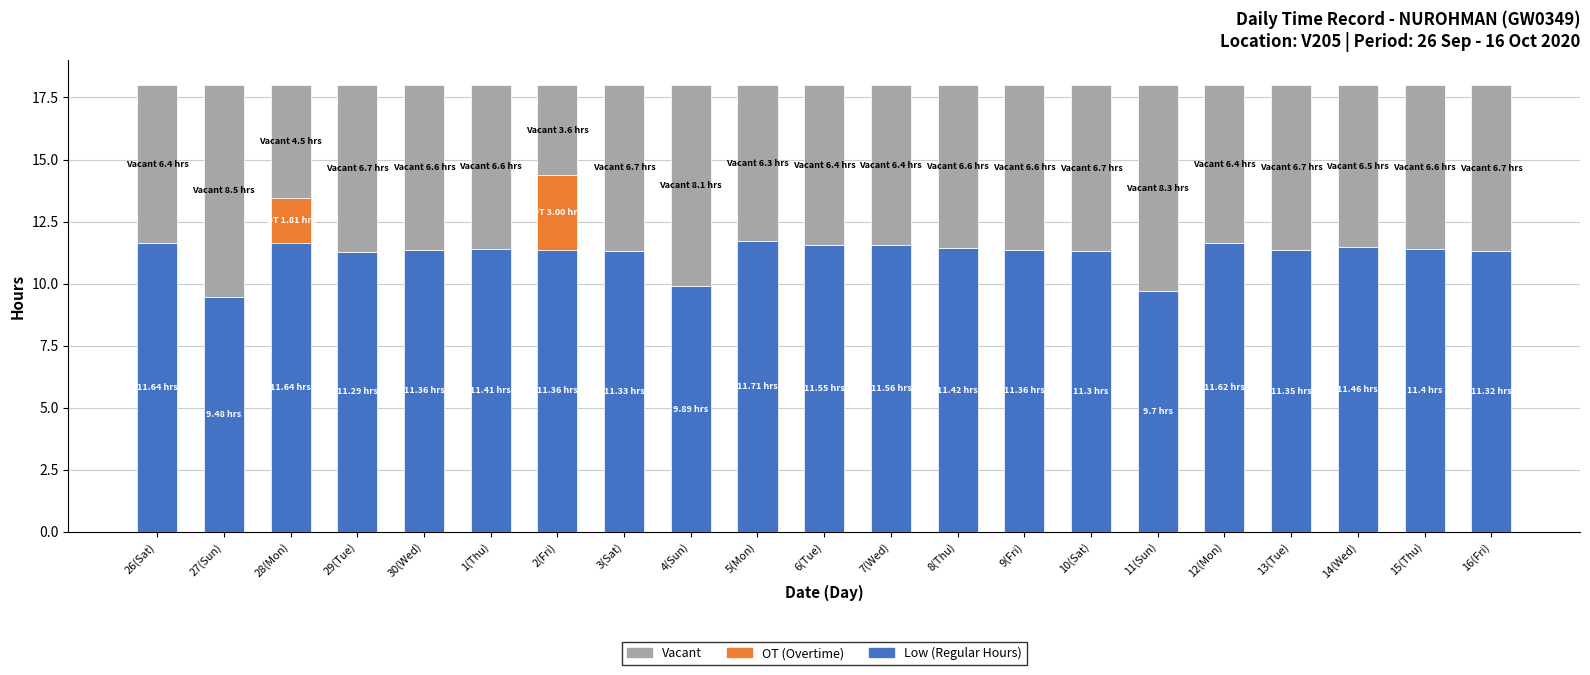

How many values in the Low (Regular Hours) series exceed 11?

18